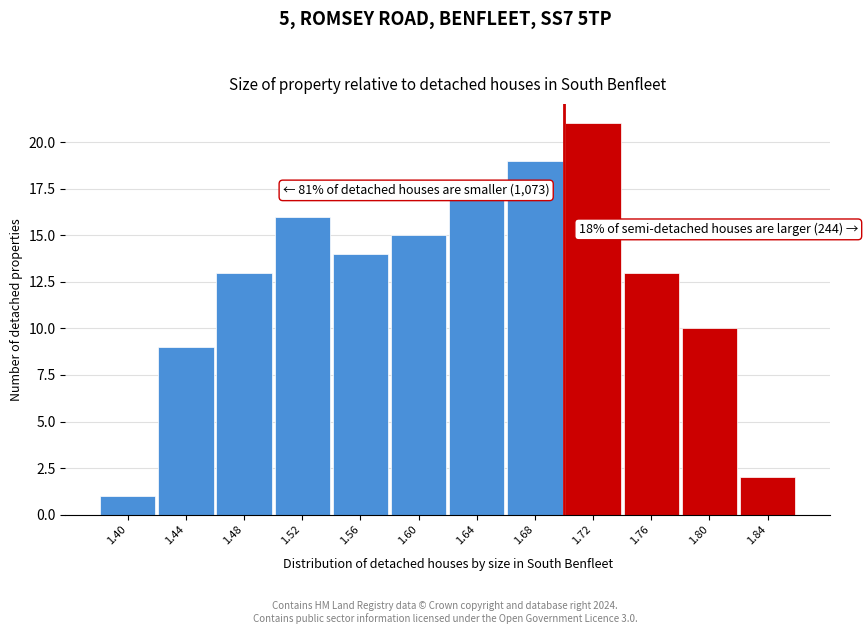

Reading left to right, list all the values displayed in this chart.

1	9	13	16	14	15	17	19	21	13	10	2